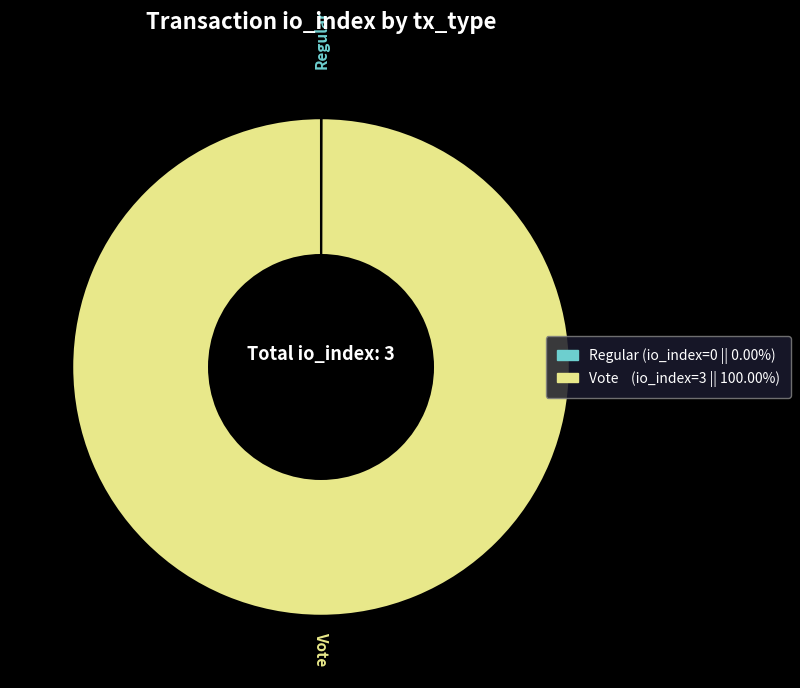

What is the largest slice in the pie chart?

Vote